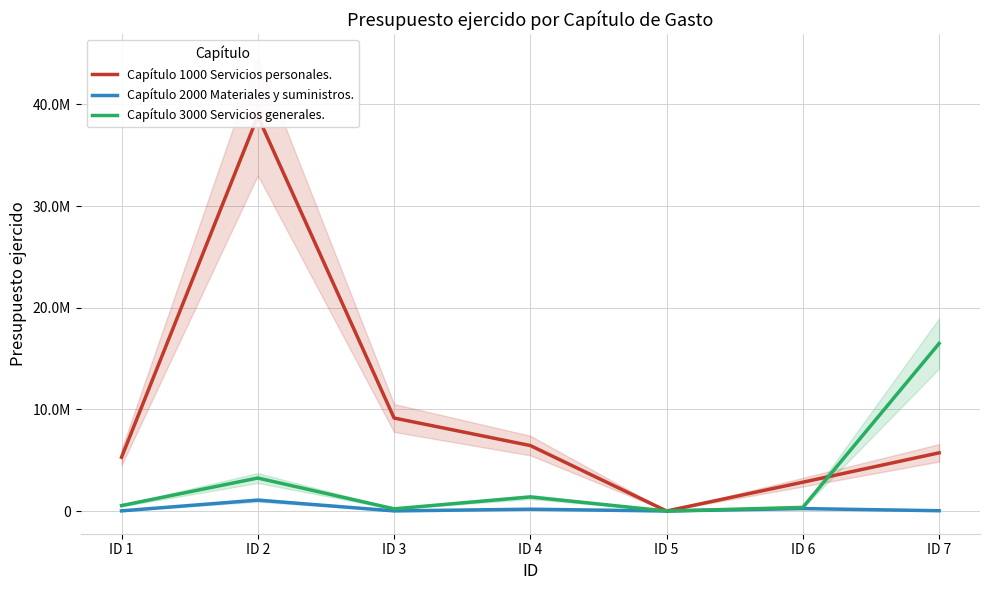

At ID 5, list the series in order from smallest to largest.

Capítulo 1000 Servicios personales., Capítulo 2000 Materiales y suministros., Capítulo 3000 Servicios generales.